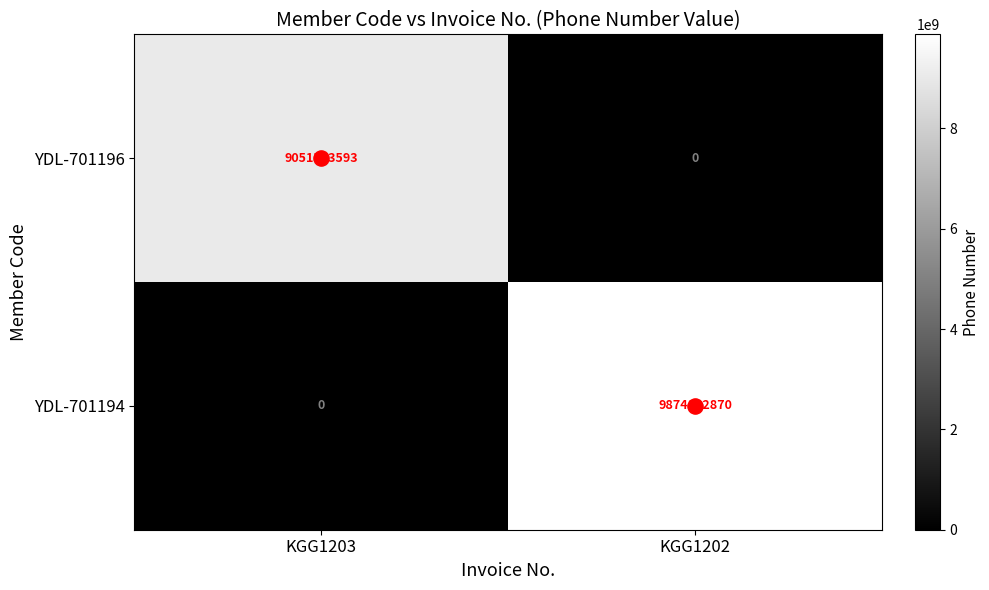

What is the sum of all YDL-701194 values?

9874192870